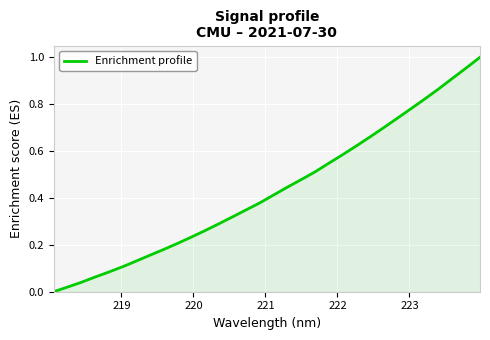

What is the difference between the second highest and minimum values?

1.0